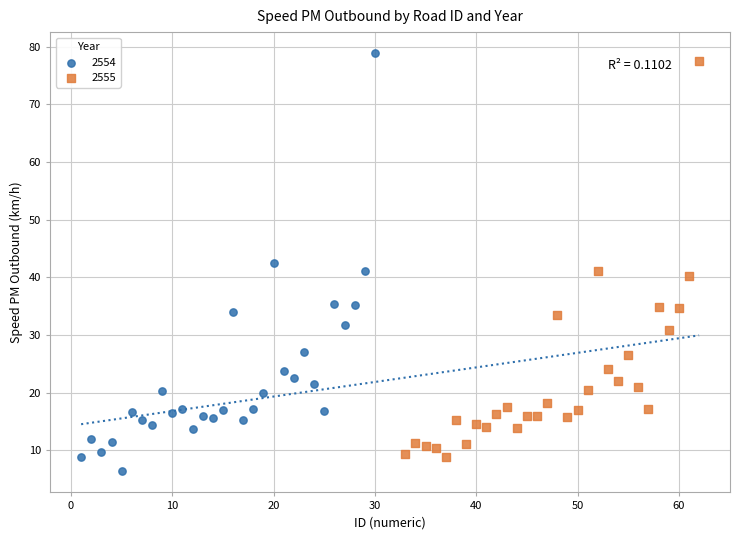

What are all the series names shown in the legend?

2554, 2555